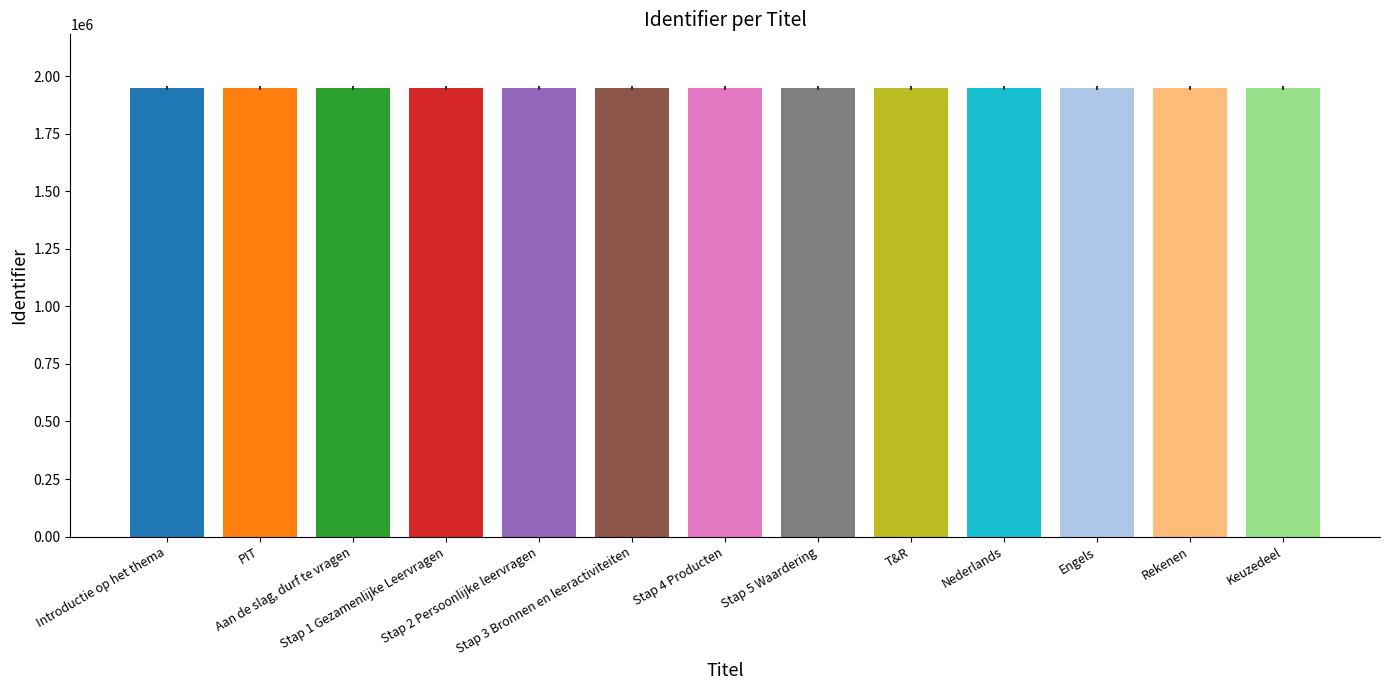

What is the minimum value shown in the chart?

1948623